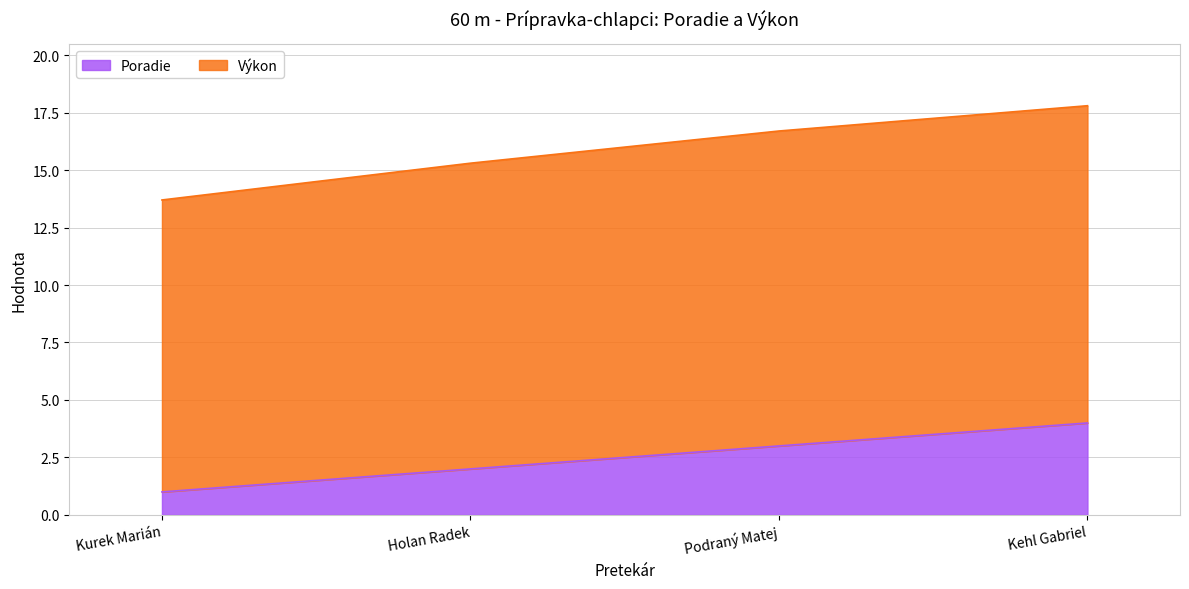

What is the difference between the second highest and second lowest values?

1